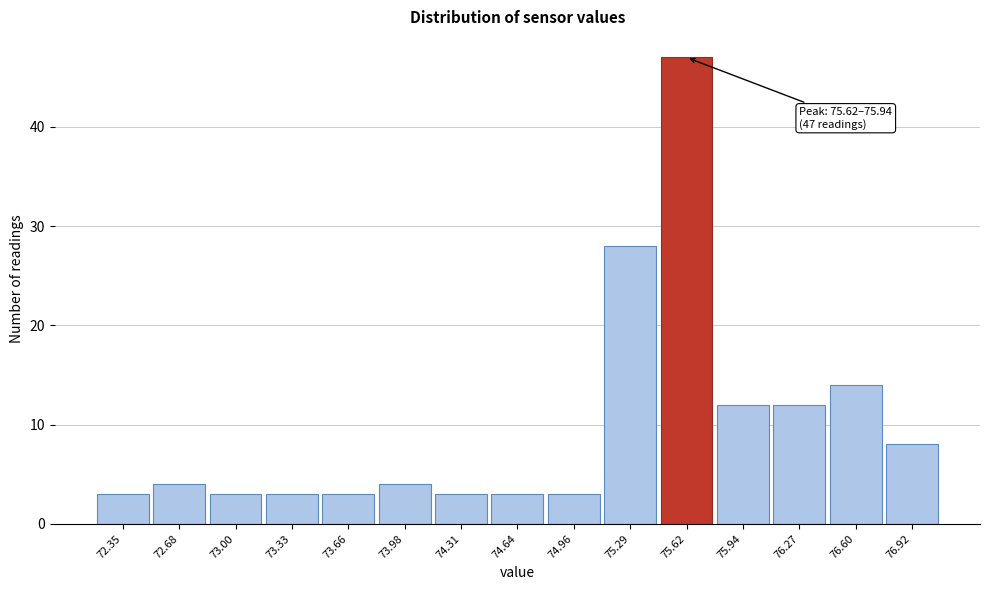

Reading left to right, list all the values displayed in this chart.

72.35=3	72.68=4	73.00=3	73.33=3	73.66=3	73.98=4	74.31=3	74.64=3	74.96=3	75.29=28	75.62=47	75.94=12	76.27=12	76.60=14	76.92=8